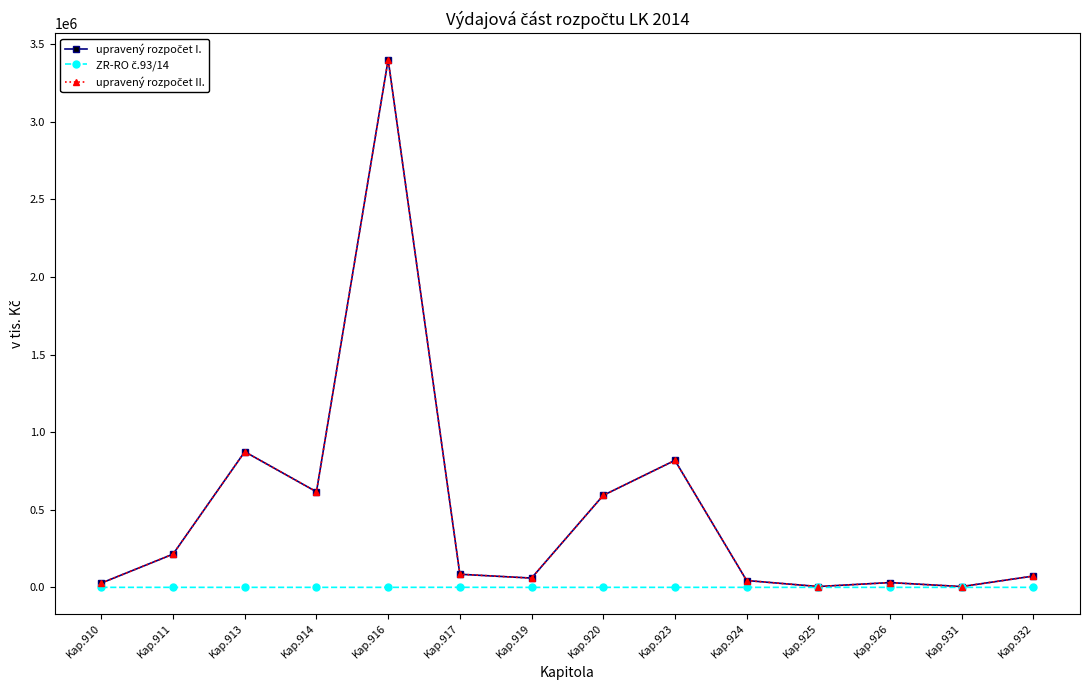

At which category is the sum across all series the highest?

Kap.916